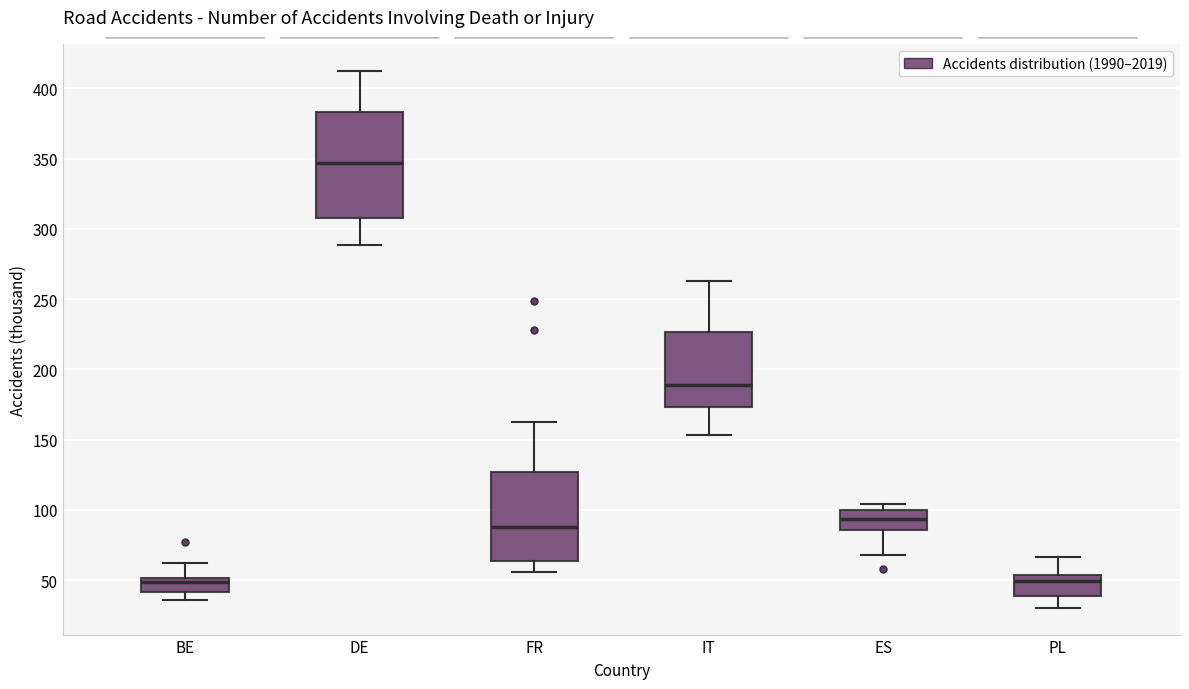

Comparing the boxes themselves (not the whiskers), which one is the tallest?

DE